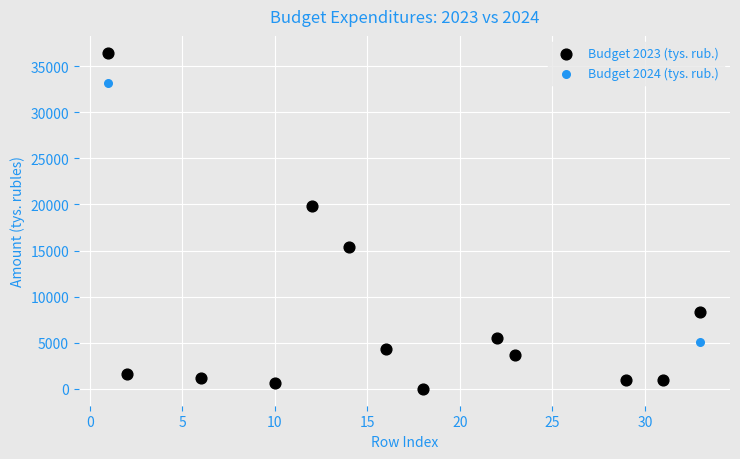

What are all the series names shown in the legend?

Budget 2023 (tys. rub.), Budget 2024 (tys. rub.)